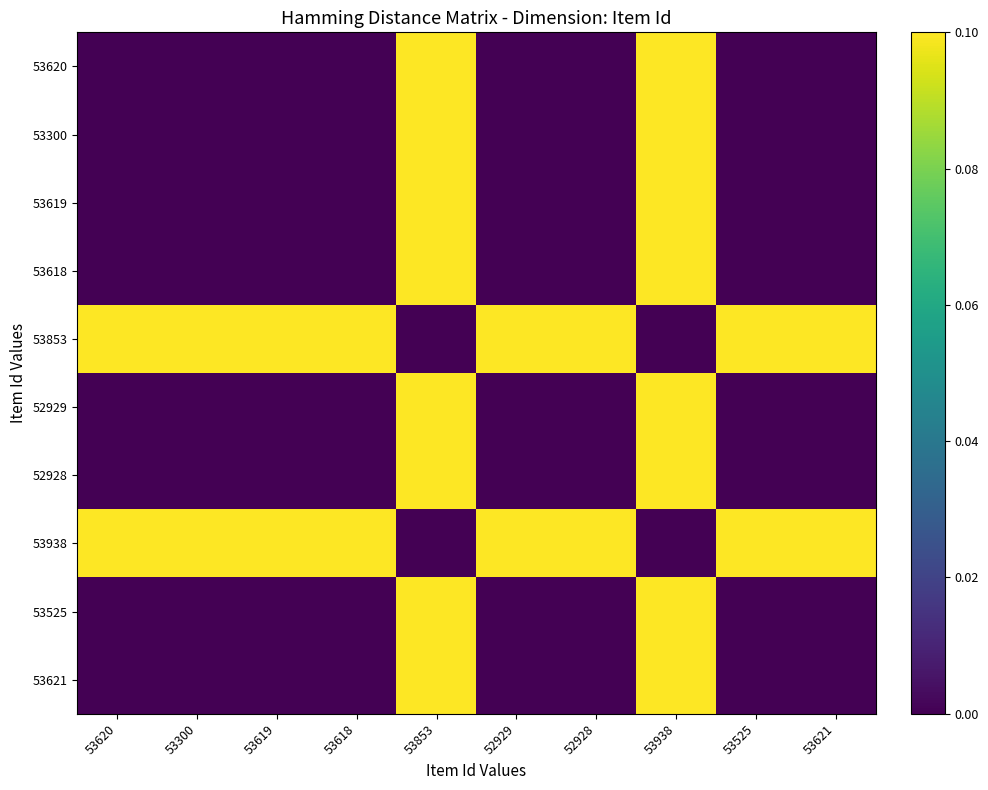

Reading left to right, list all the values displayed in this chart.

53620: 53620=0.0	53300=0.0	53619=0.0	53618=0.0	53853=0.2	52929=0.0	52928=0.0	53938=0.2	53525=0.0	53621=0.0
53300: 53620=0.0	53300=0.0	53619=0.0	53618=0.0	53853=0.2	52929=0.0	52928=0.0	53938=0.2	53525=0.0	53621=0.0
53619: 53620=0.0	53300=0.0	53619=0.0	53618=0.0	53853=0.2	52929=0.0	52928=0.0	53938=0.2	53525=0.0	53621=0.0
53618: 53620=0.0	53300=0.0	53619=0.0	53618=0.0	53853=0.2	52929=0.0	52928=0.0	53938=0.2	53525=0.0	53621=0.0
53853: 53620=0.2	53300=0.2	53619=0.2	53618=0.2	53853=0.0	52929=0.2	52928=0.2	53938=0.0	53525=0.2	53621=0.2
52929: 53620=0.0	53300=0.0	53619=0.0	53618=0.0	53853=0.2	52929=0.0	52928=0.0	53938=0.2	53525=0.0	53621=0.0
52928: 53620=0.0	53300=0.0	53619=0.0	53618=0.0	53853=0.2	52929=0.0	52928=0.0	53938=0.2	53525=0.0	53621=0.0
53938: 53620=0.2	53300=0.2	53619=0.2	53618=0.2	53853=0.0	52929=0.2	52928=0.2	53938=0.0	53525=0.2	53621=0.2
53525: 53620=0.0	53300=0.0	53619=0.0	53618=0.0	53853=0.2	52929=0.0	52928=0.0	53938=0.2	53525=0.0	53621=0.0
53621: 53620=0.0	53300=0.0	53619=0.0	53618=0.0	53853=0.2	52929=0.0	52928=0.0	53938=0.2	53525=0.0	53621=0.0